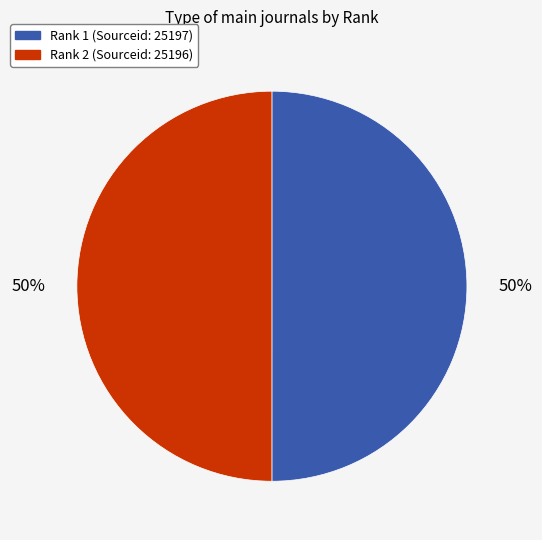

Do Rank 2 and Rank 1 together represent more than half of the pie?

Yes